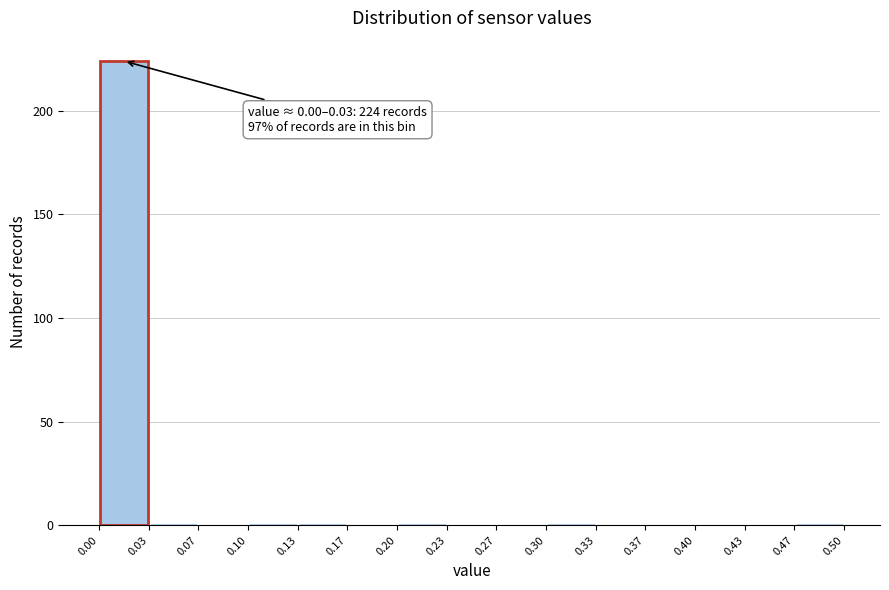

Over which range of the x-axis is the bar tallest?

0.00 to 0.03